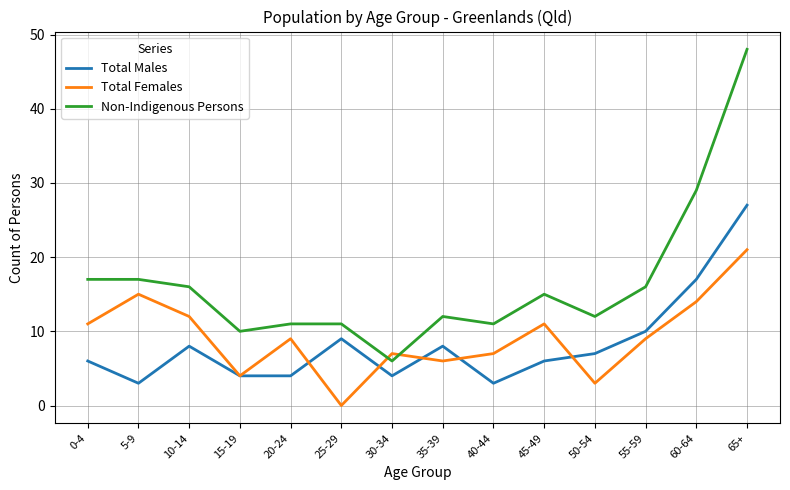

Count the number of categories in the chart.

14